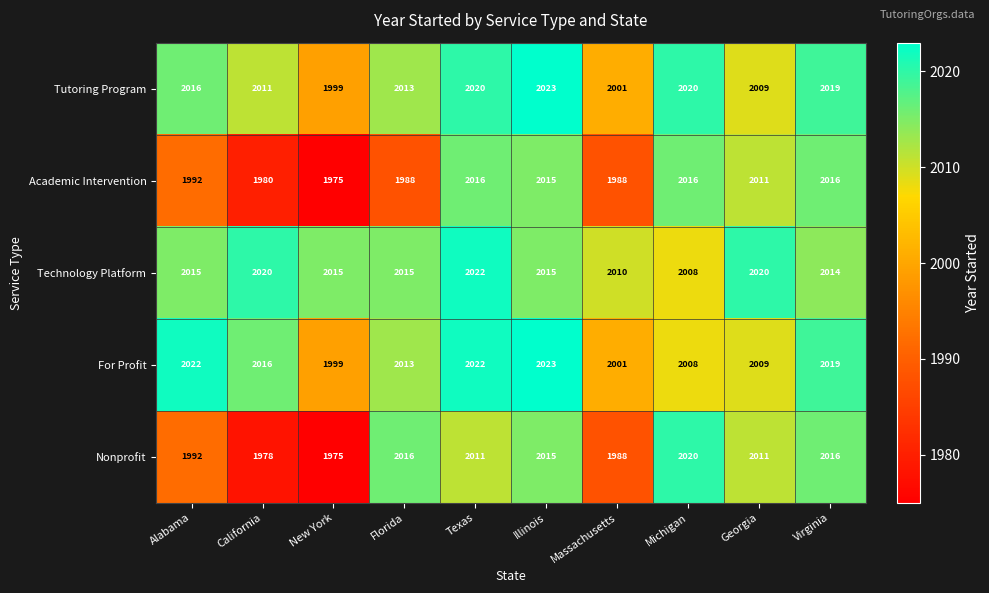

Where is Tutoring Program nearest to the value 2011?

California